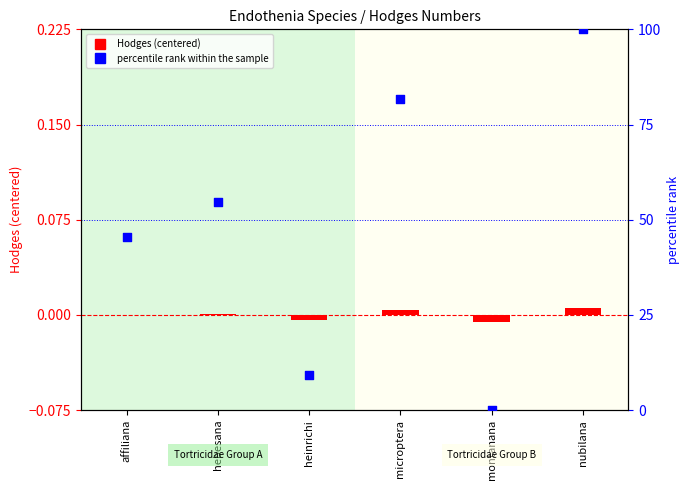

Which series reaches the minimum Y coordinate?

Hodges (centered)